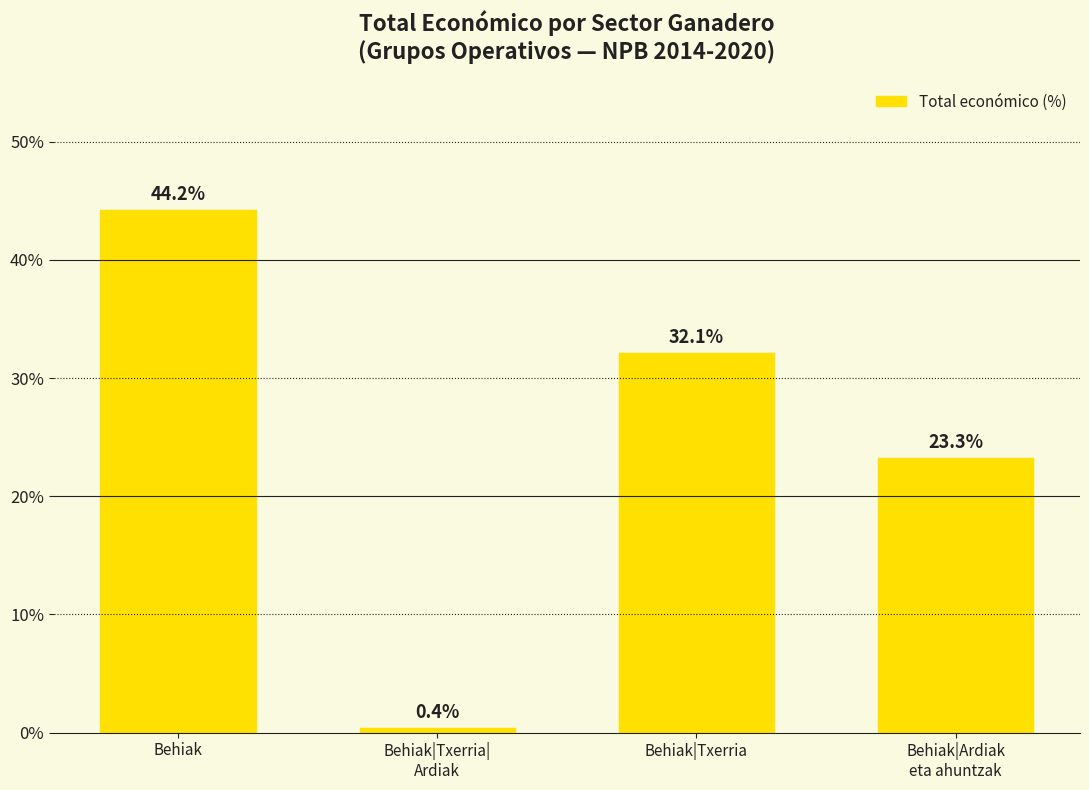

Reading left to right, list all the values displayed in this chart.

44.2	0.4	32.1	23.3